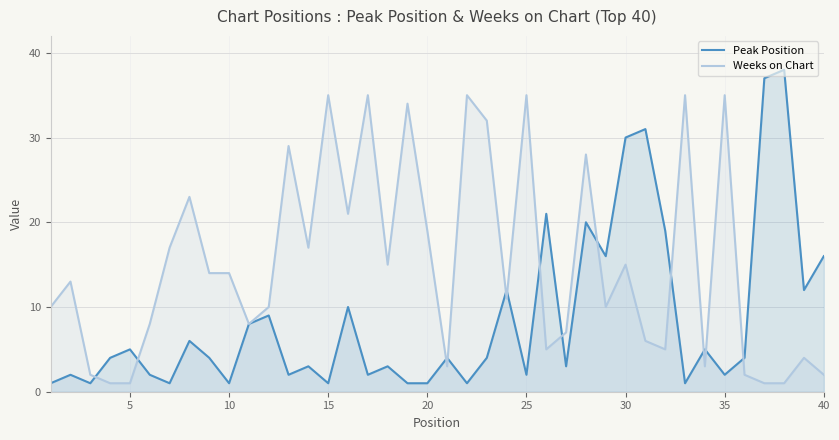

What is the highest value of the Peak Position series?

38